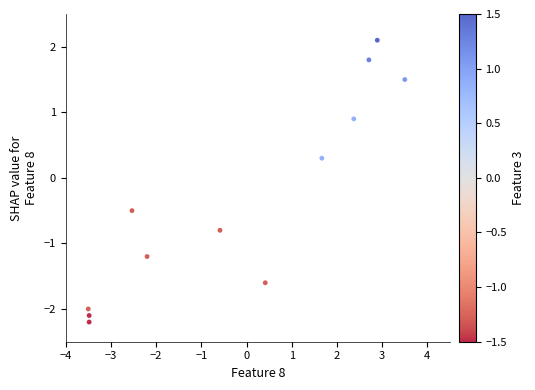

What is the range of Y values (max minus min)?

4.3